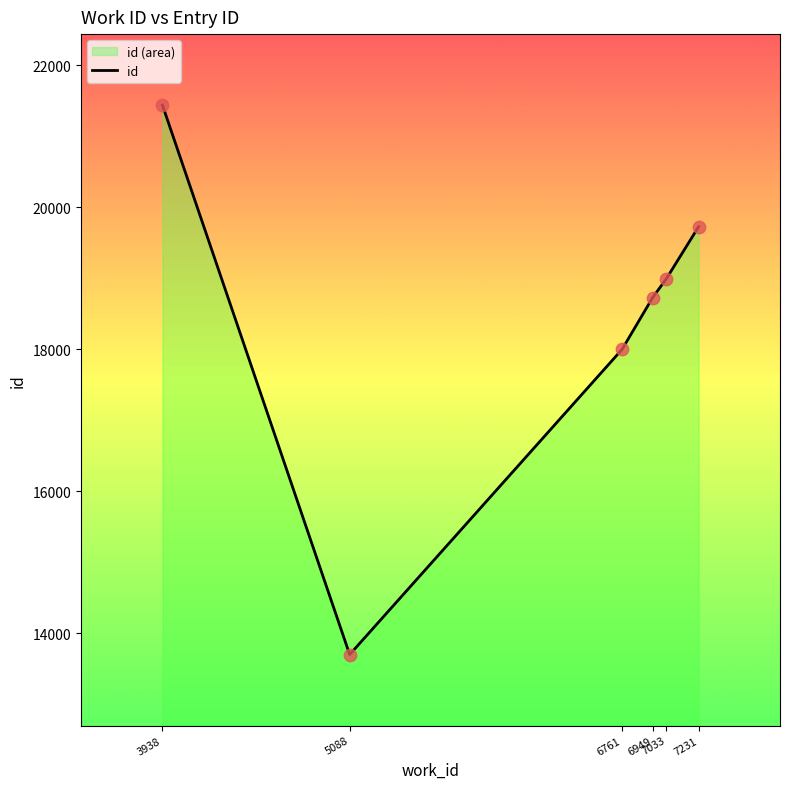

What is the change in value from 3938 to 6761?

-3441